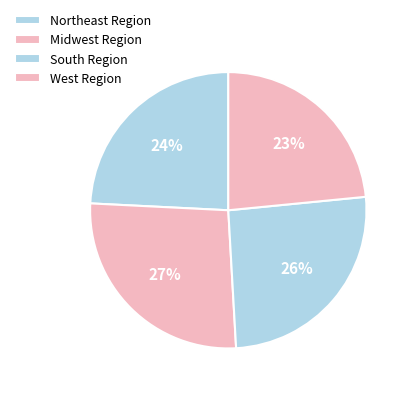

Does any single category account for the majority?

No